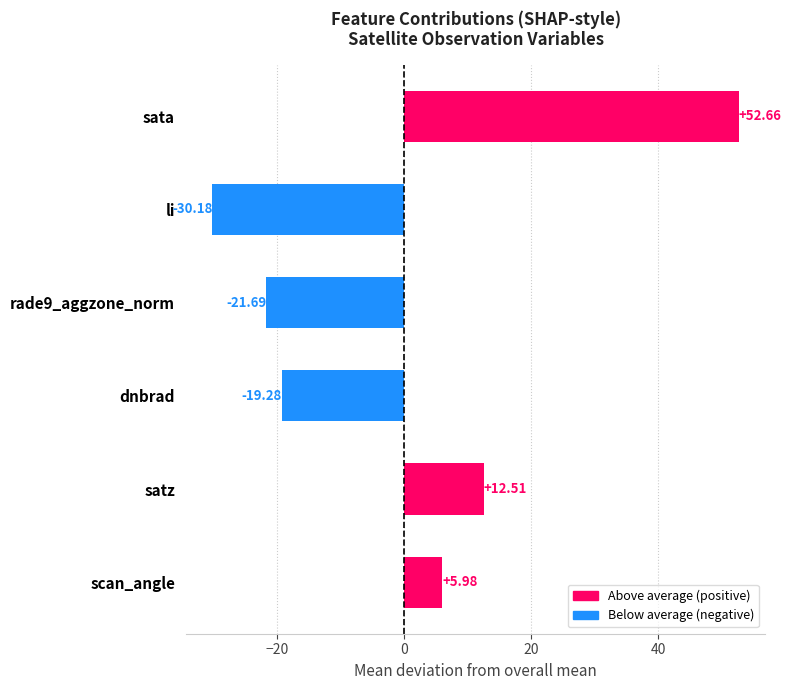

What is the difference between the maximum and minimum values?

82.8